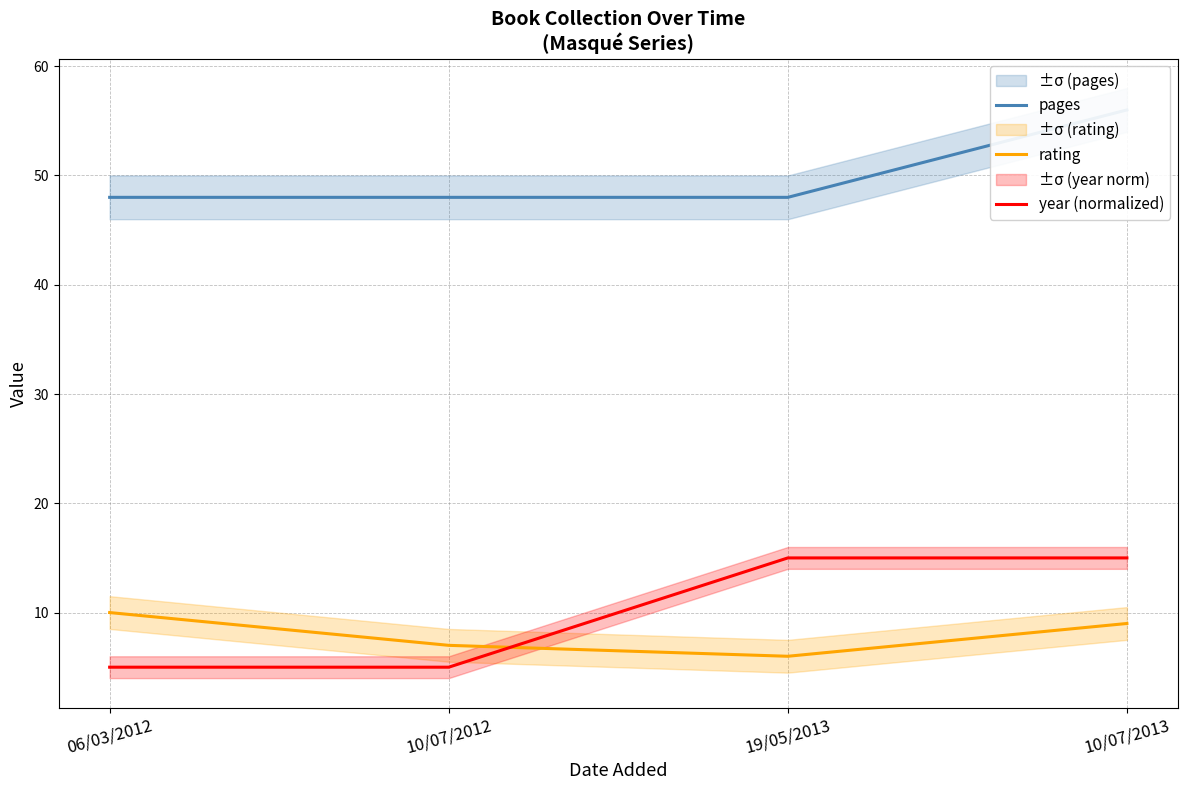

Is the value of year (normalized) at 19/05/2013 greater than the value of pages at 19/05/2013?

No